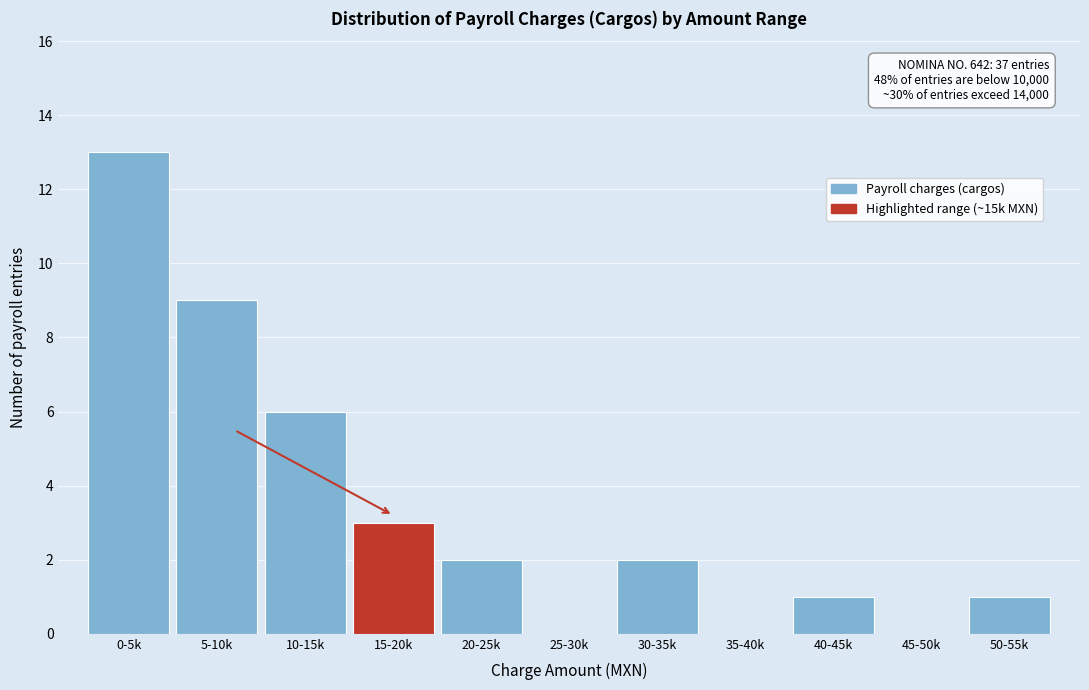

Reading right to left, list all the values displayed in this chart.

50-55k=1	45-50k=0	40-45k=1	35-40k=0	30-35k=2	25-30k=0	20-25k=2	15-20k=3	10-15k=6	5-10k=9	0-5k=13